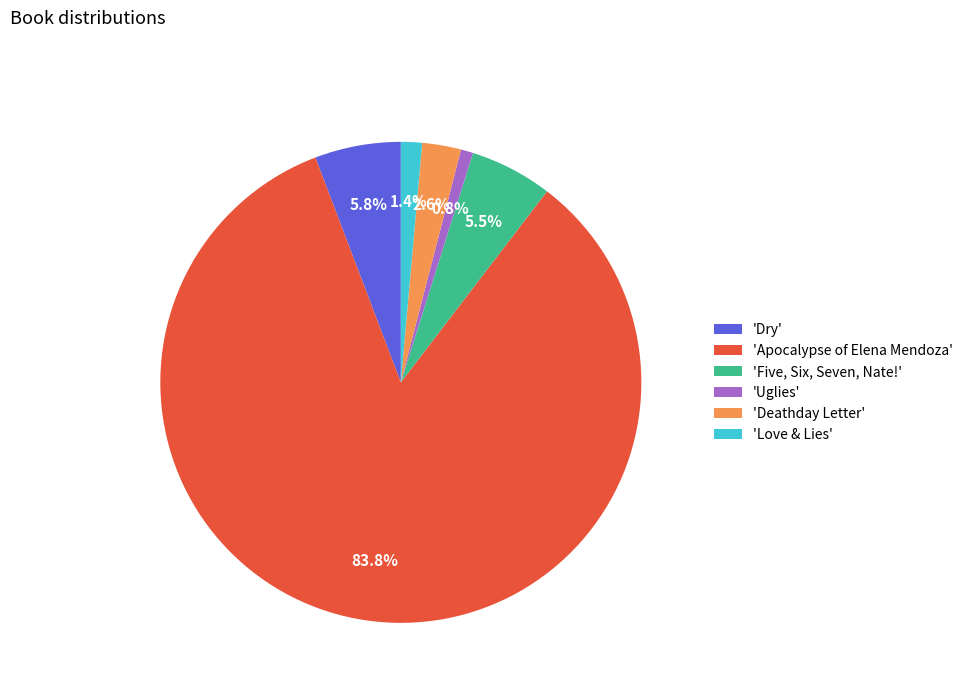

Approximately how many times larger is the value at 'Five, Six, Seven, Nate!' compared to 'Uglies'?

6.7